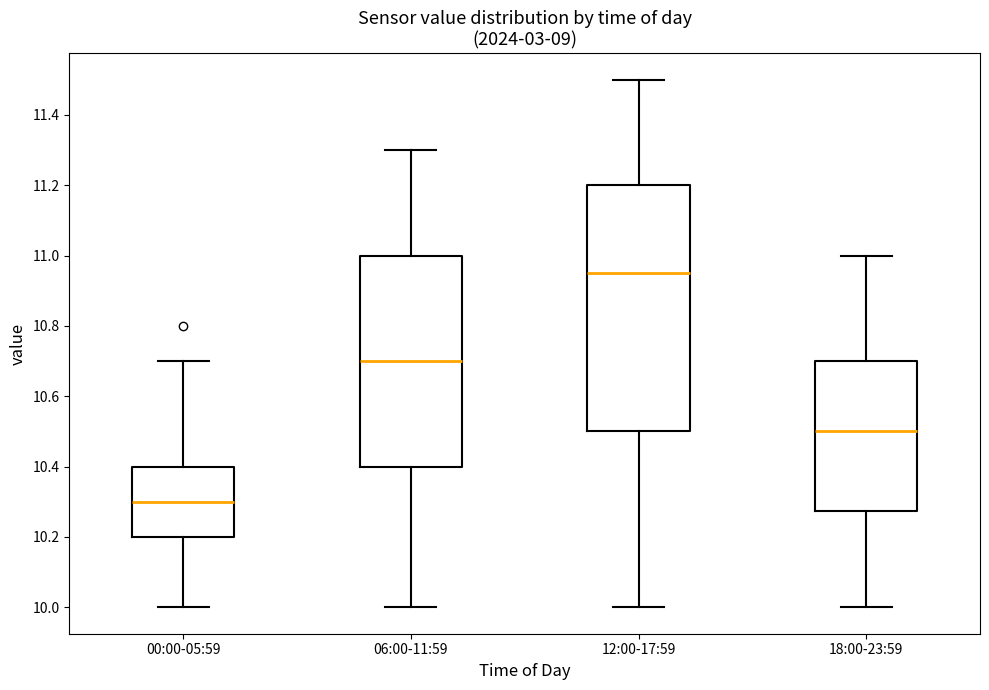

Which box's median line is the lowest?

00:00-05:59